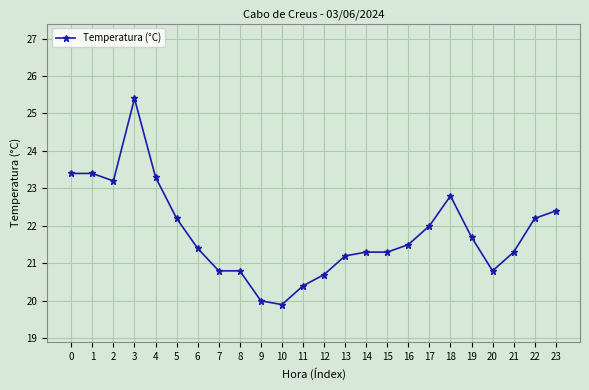

Reading left to right, extract all data points from this chart.

23.4	23.4	23.2	25.4	23.3	22.2	21.4	20.8	20.8	20.0	19.9	20.4	20.7	21.2	21.3	21.3	21.5	22.0	22.8	21.7	20.8	21.3	22.2	22.4